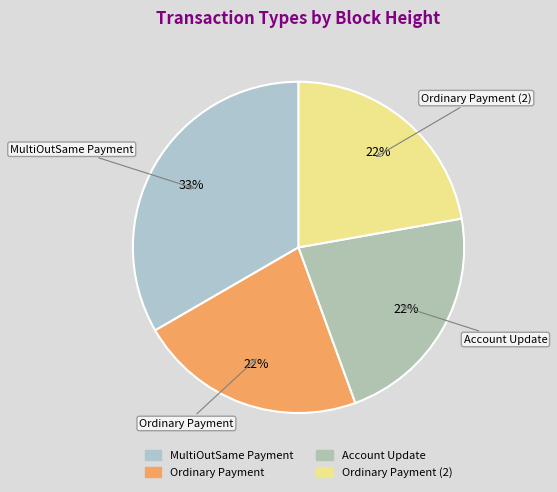

How many segments does this pie chart have?

4